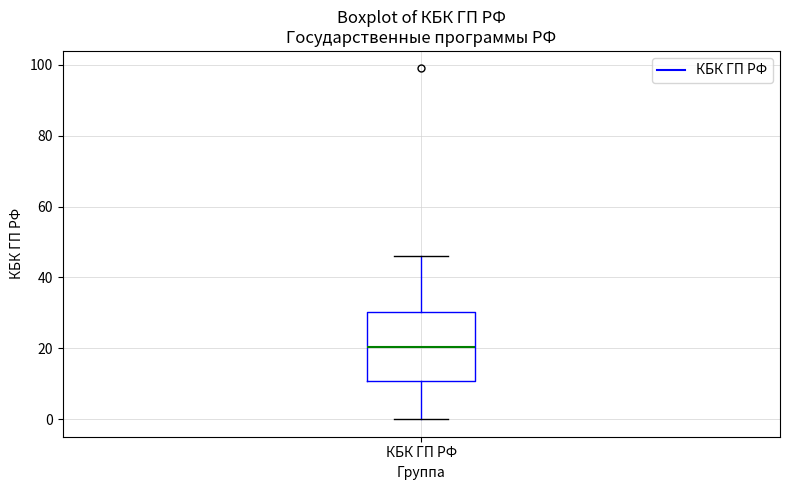

Read this box plot against the y-axis: the position of the median line, the range covered by the box, and the ends of both whiskers. The values are not printed on the chart, so give them approximately, as read against the axis.

median 20, box 10 to 30, whiskers 0 to 46